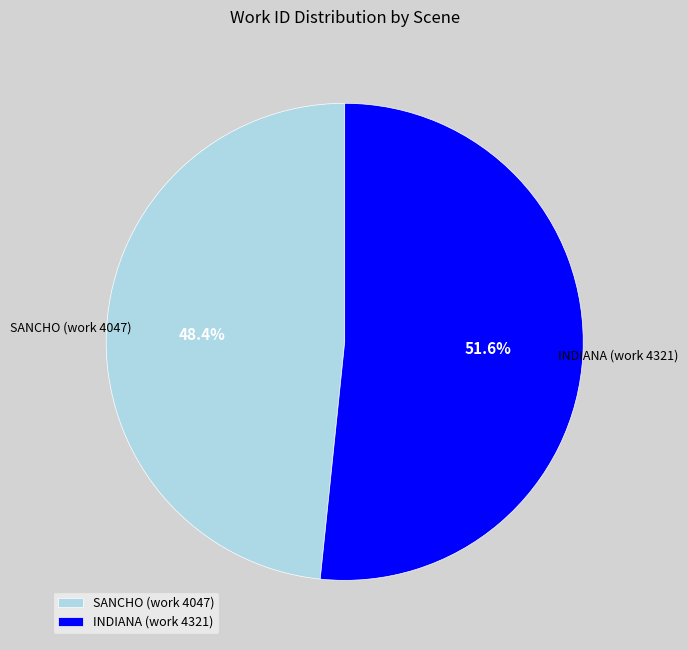

Between SANCHO (work 4047) and INDIANA (work 4321), which is larger?

INDIANA (work 4321)